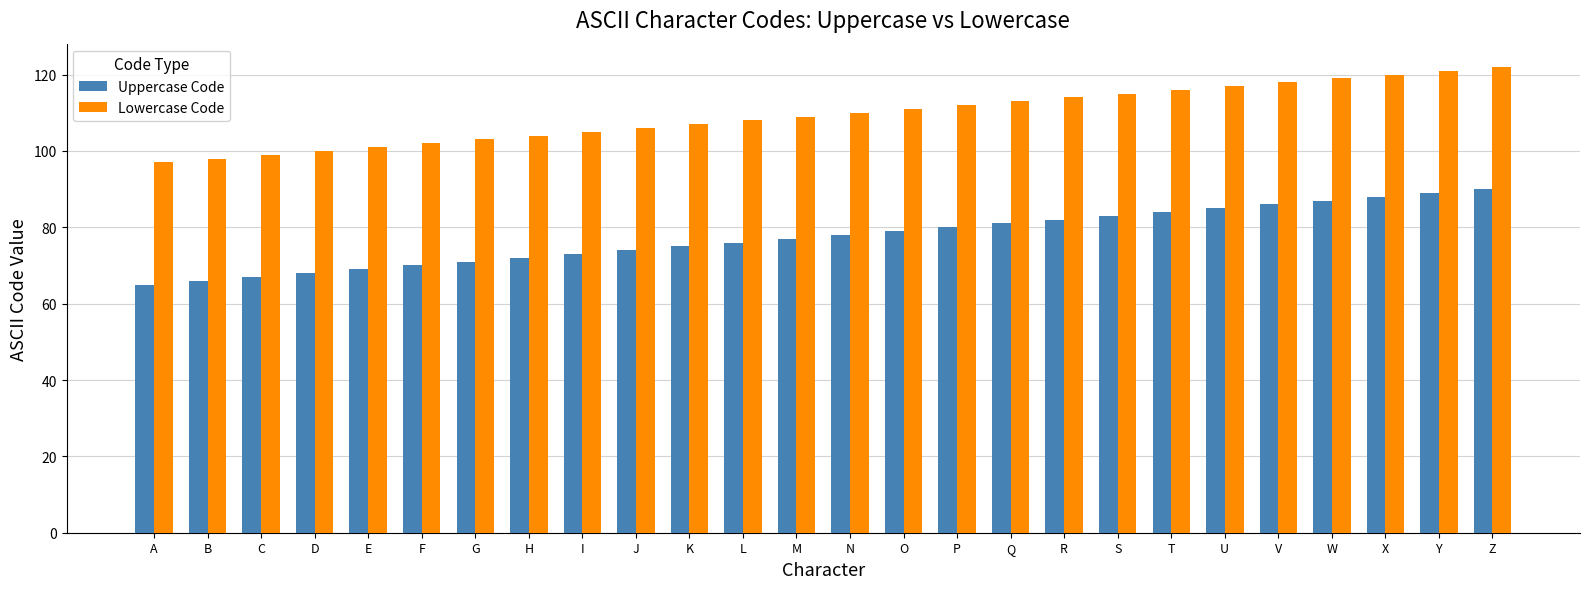

The value of Lowercase Code at F is 135. True or false?

False